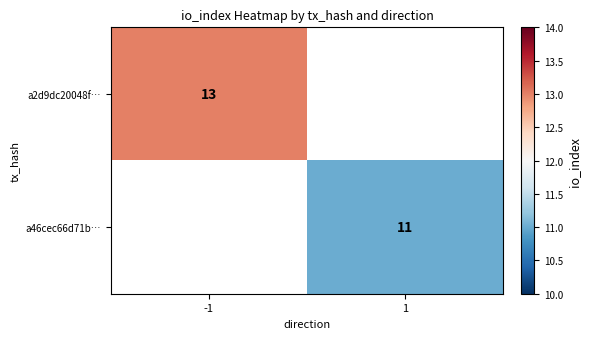

Is the value of a46cec66d71b… at 1 greater than the value of a2d9dc20048f… at -1?

No